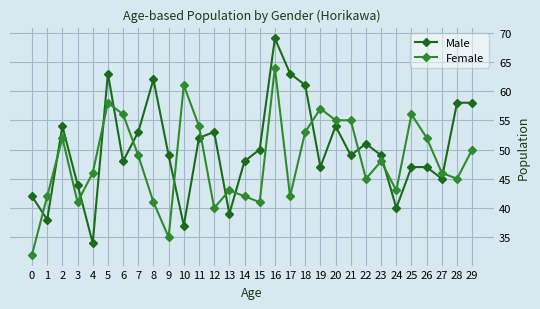

What is the minimum value shown in the chart?

32